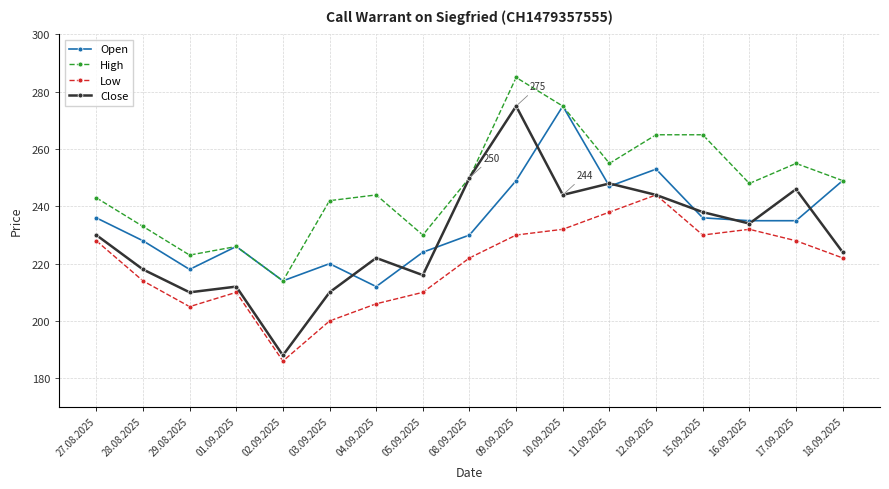

At how many categories does at least one series exceed 276?

1